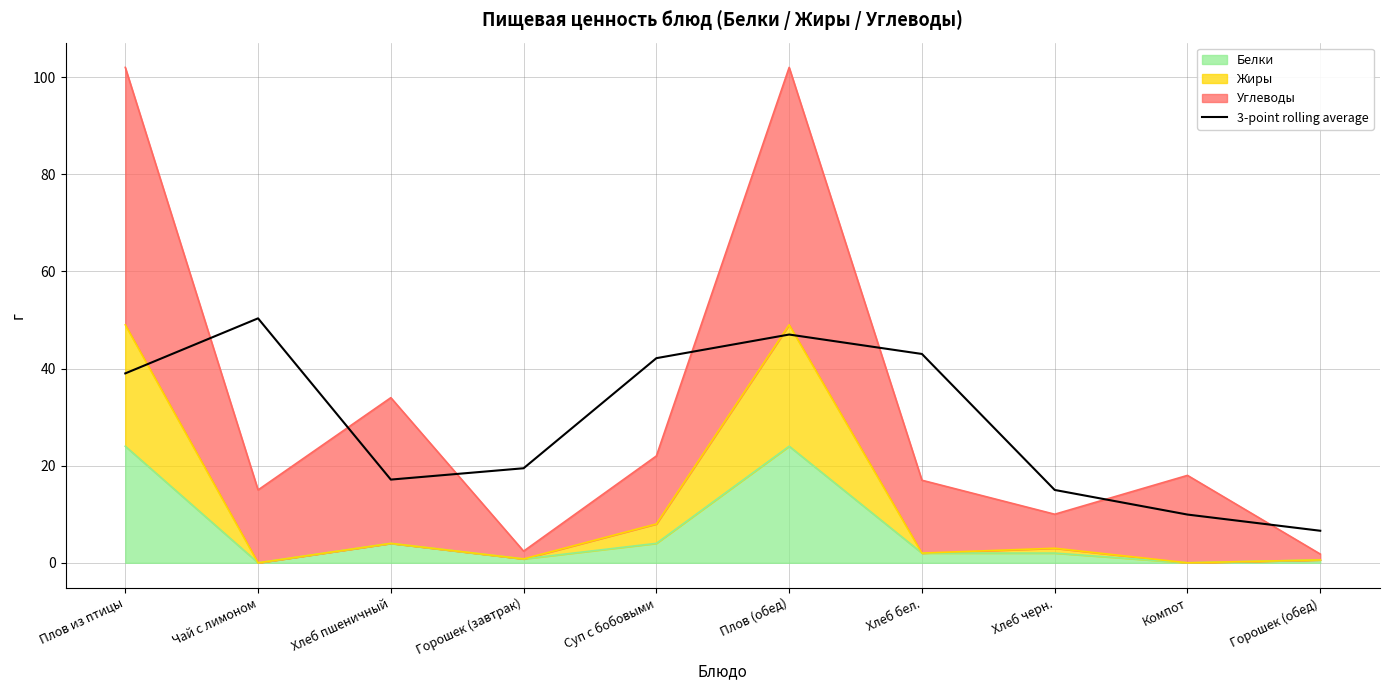

True or false: there are more than 1 points higher than both neighbors.

True